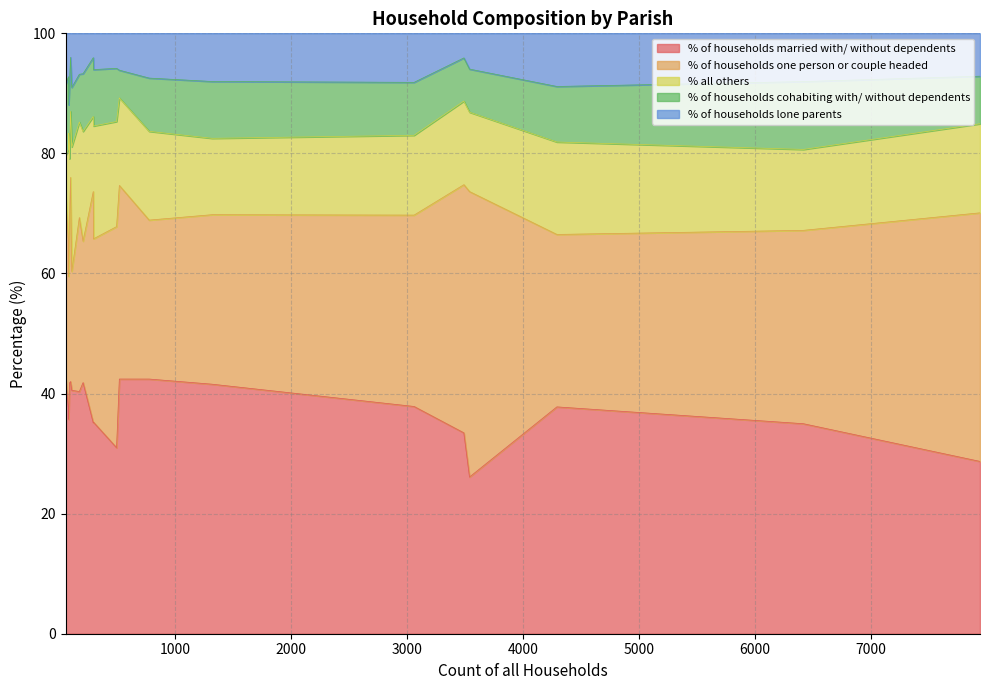

What is the highest value of the % of households married with/ without dependents series?

42.4